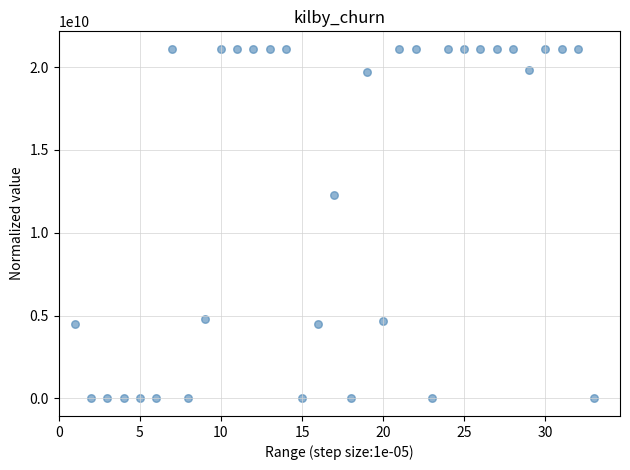

What is the range of X values (max minus min)?

32